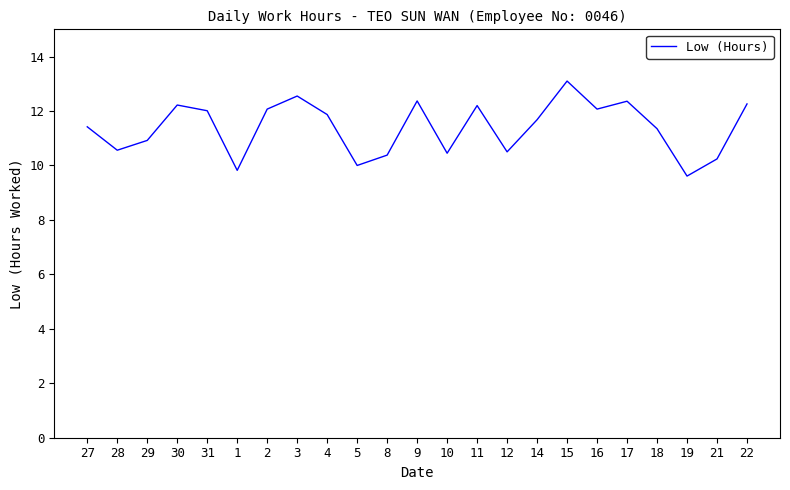

What position from the right is 19?

3